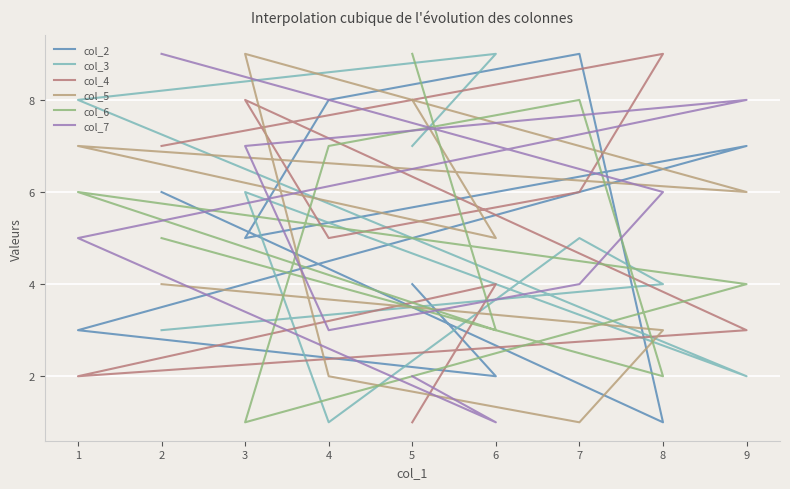

Count the col_5 values in the range 3 to 7.

5